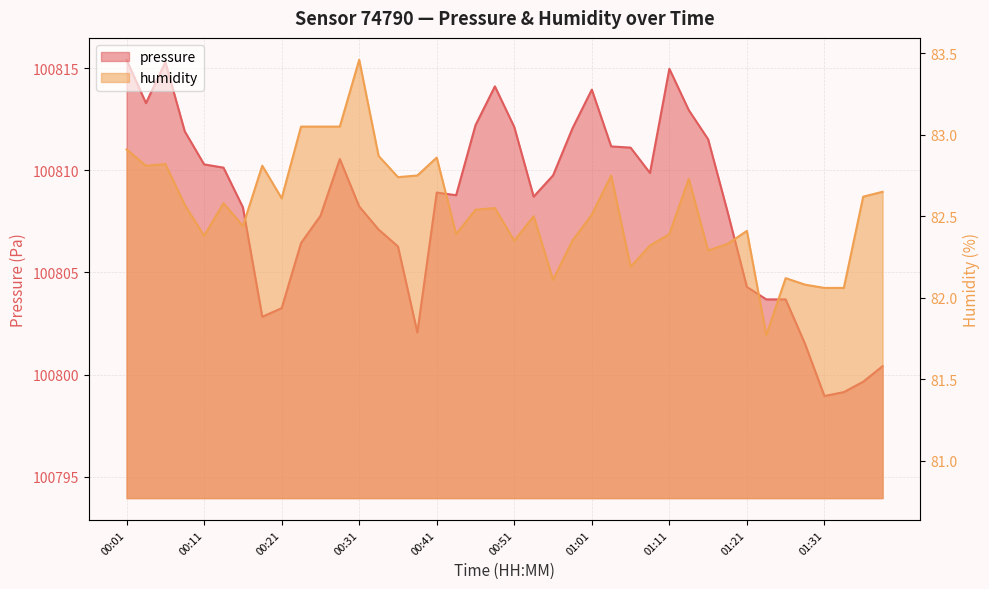

The value of humidity at 00:53 is 114.9. True or false?

False